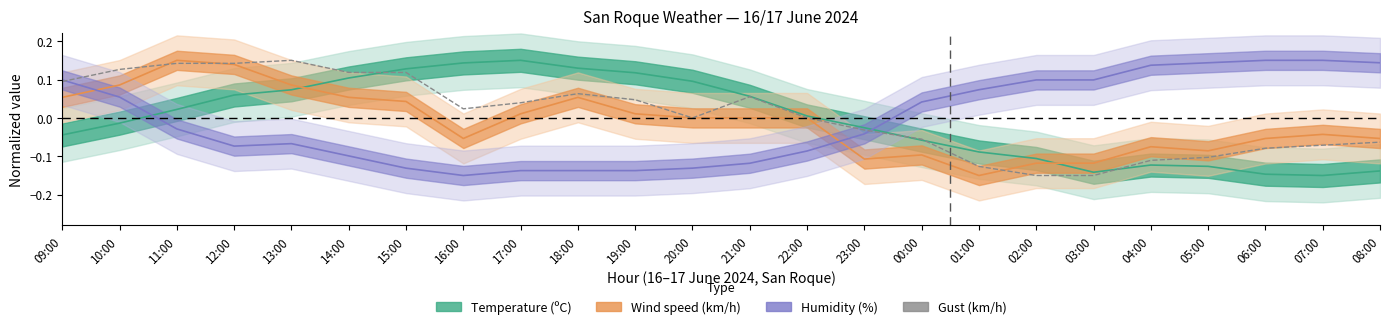

At which category does the chart reach its minimum across all series?

02:00